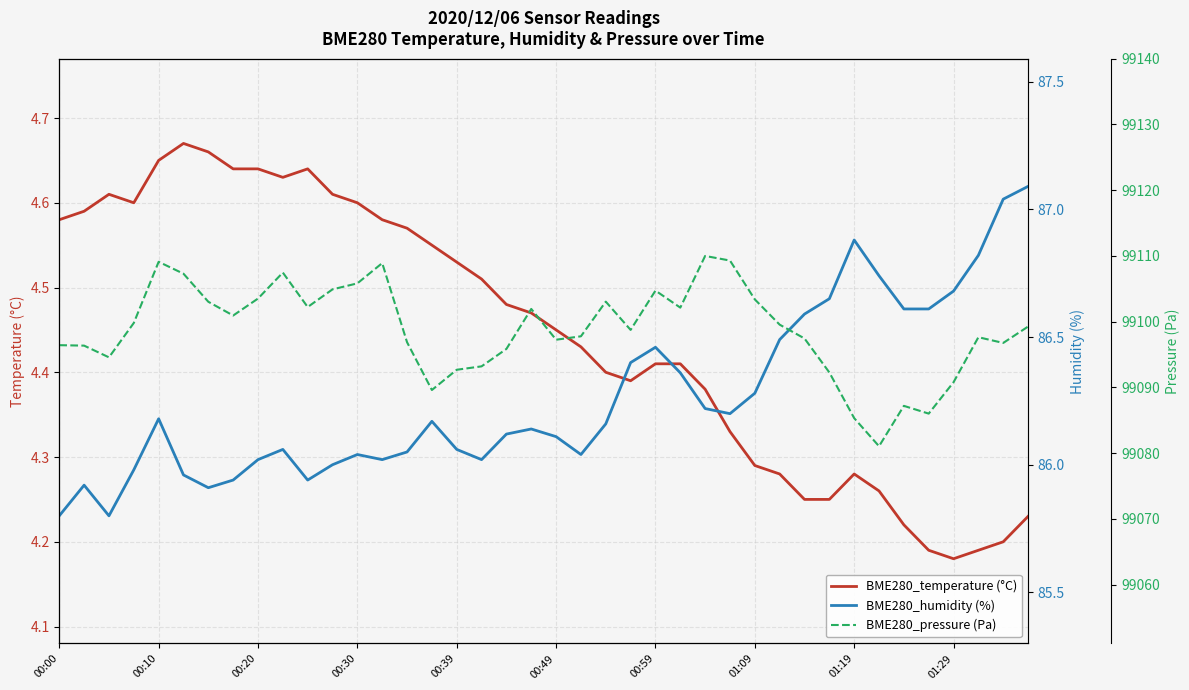

What is the approximate value of BME280_humidity (%) at 11?

86.0